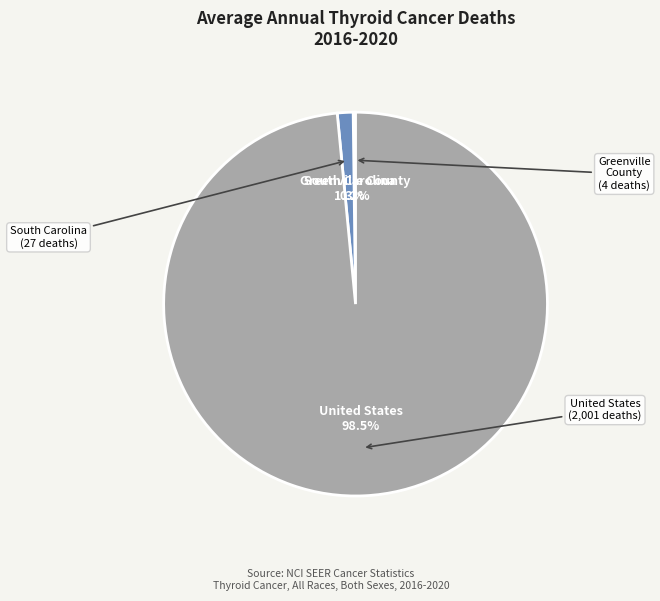

Does United States represent more than half of the total?

Yes